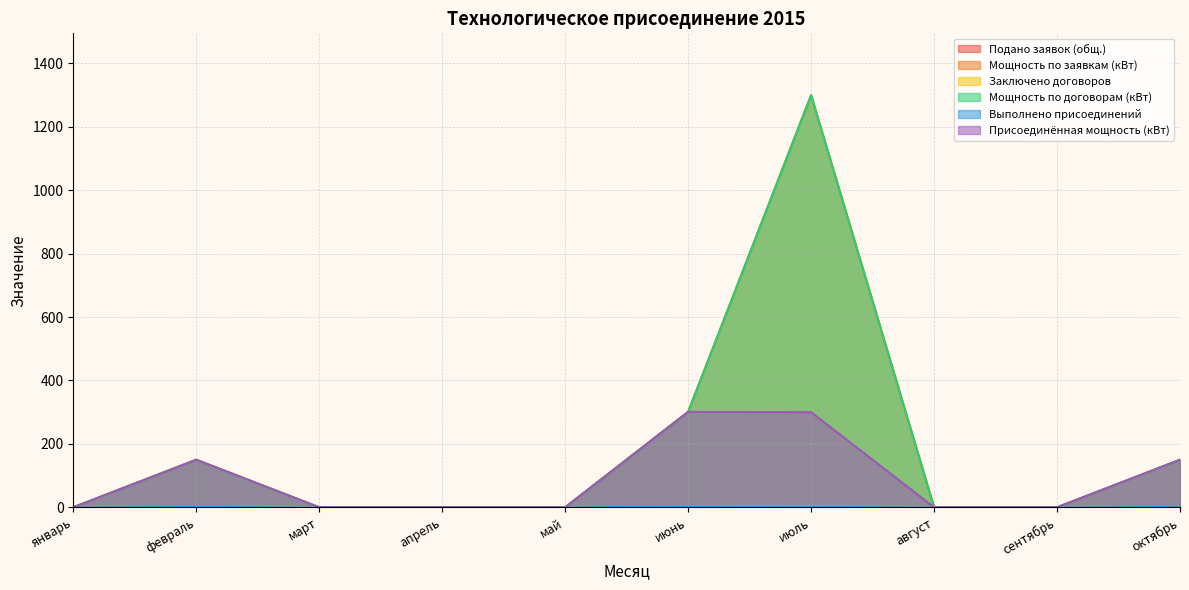

Is it true that Выполнено присоединений equals 1 at февраль?

True